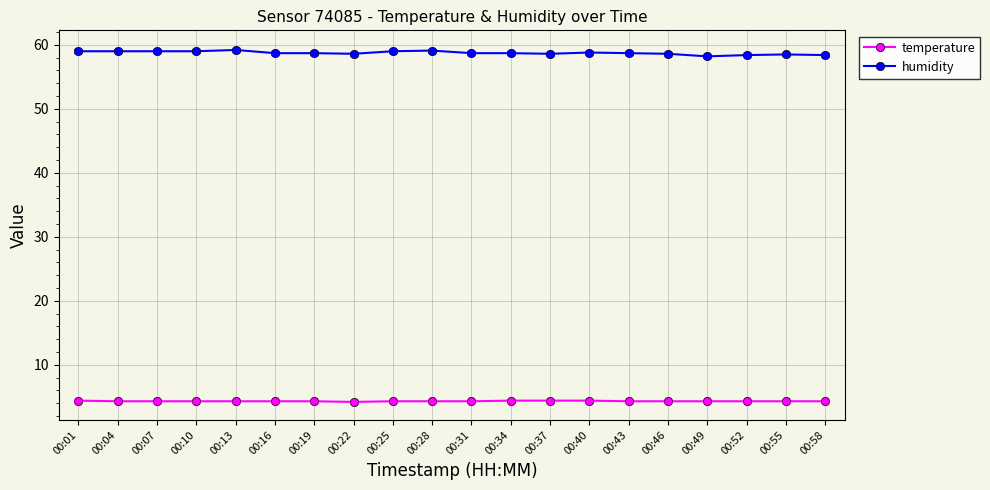

What is the approximate value of humidity at 00:28?

59.1